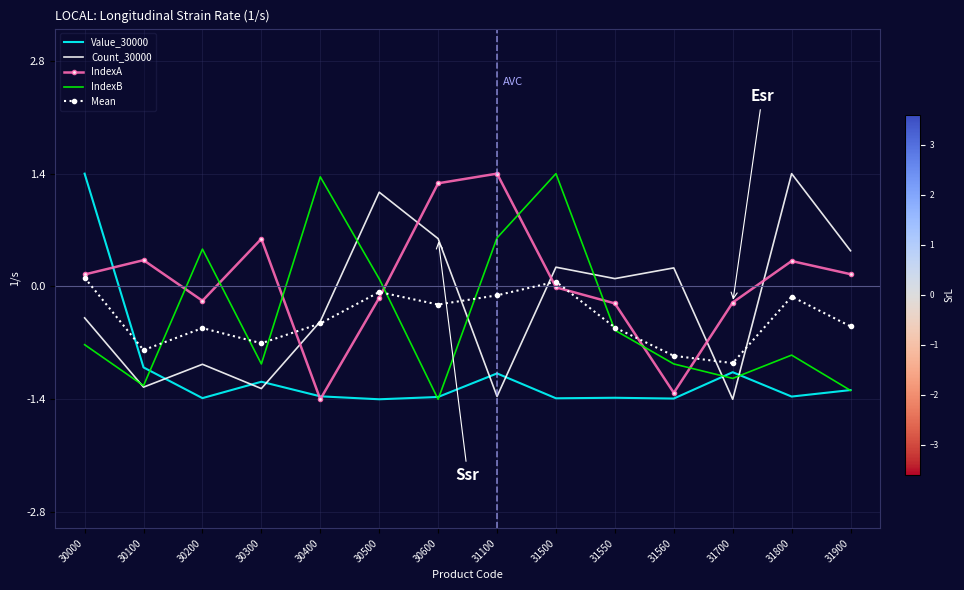

After their last crossing, which series has the higher values: Mean or Value_30000?

Mean